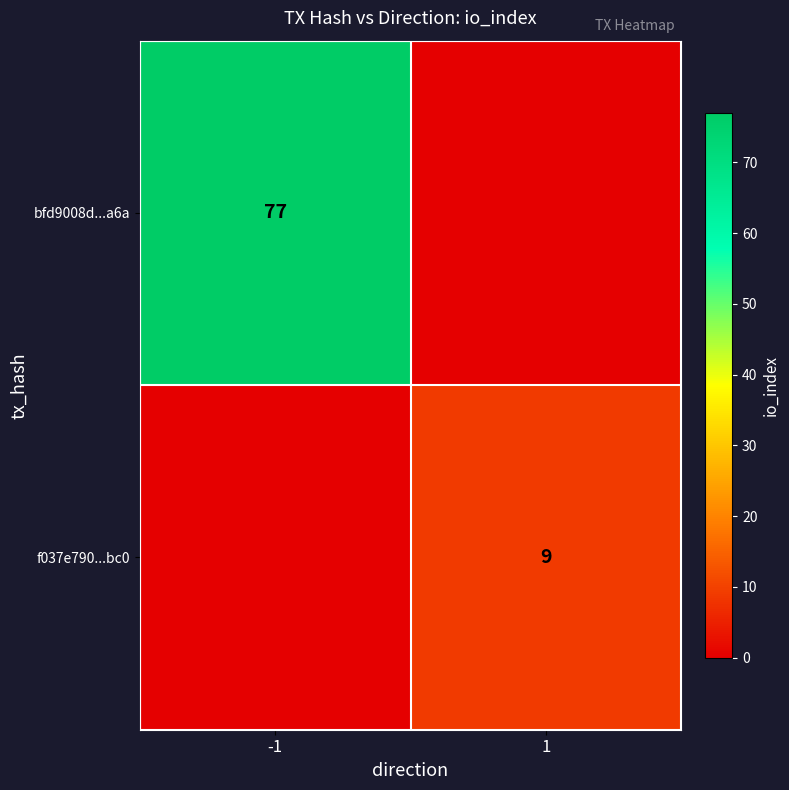

The f037e790...bc0 series shows 9 at 1. True or false?

True